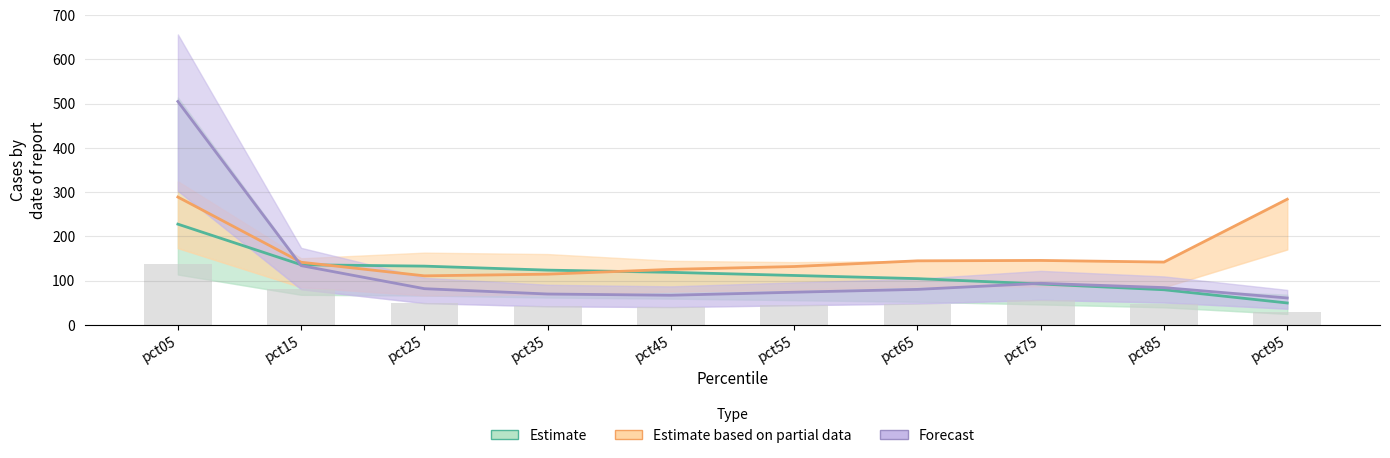

What is the spread (max minus min) of values at pct85?

62.6